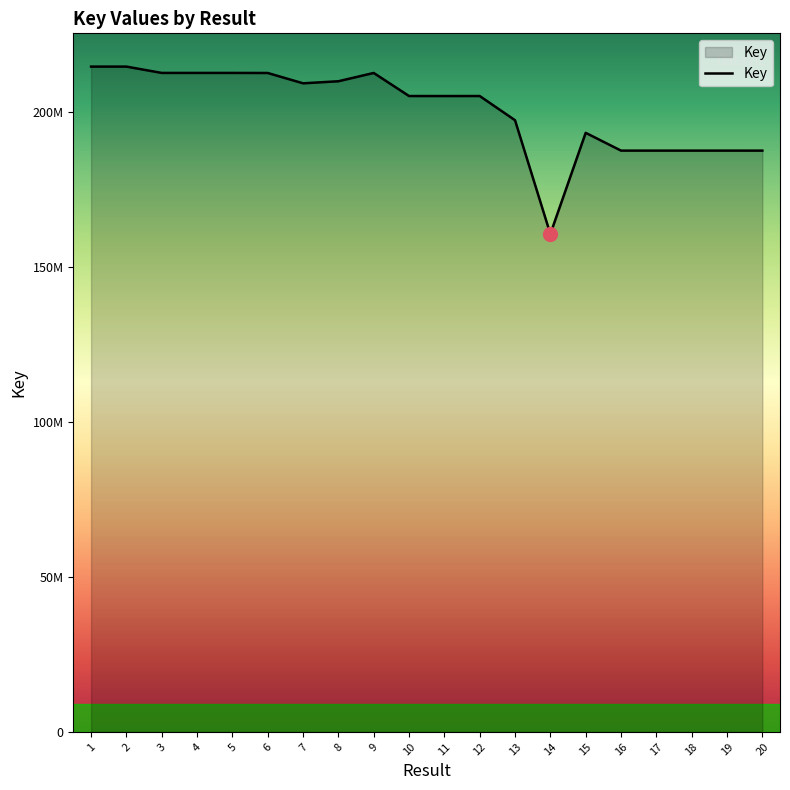

Read the value at 19.

187581208